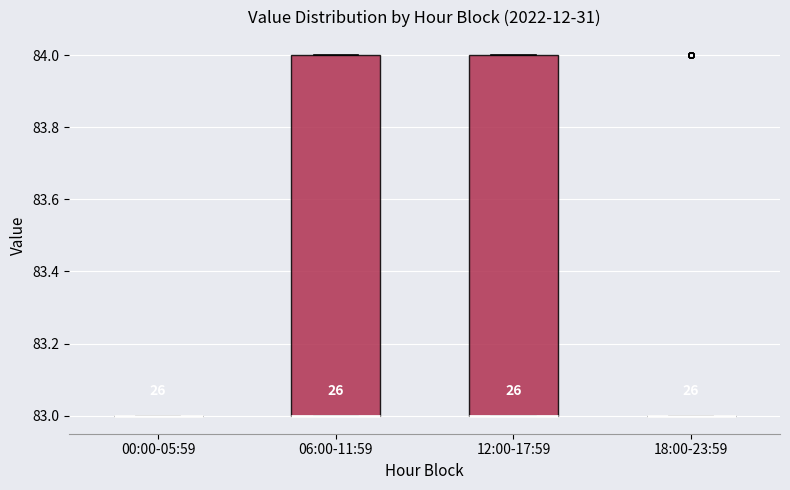

Where is the upper edge of the box for 12:00-17:59 on the y-axis? The values are not printed on the chart, so give them approximately, as read against the axis.

84